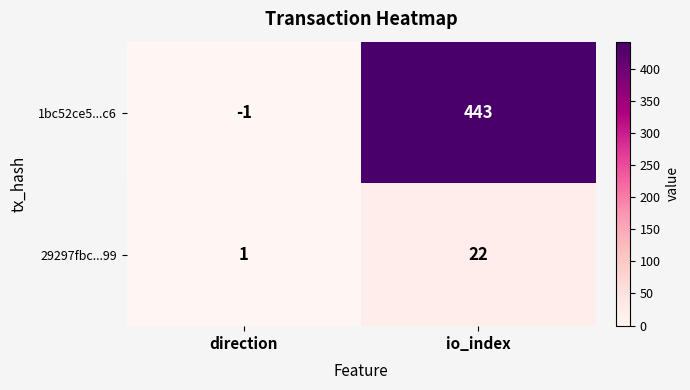

Which series has the widest spread of values?

1bc52ce5...c6